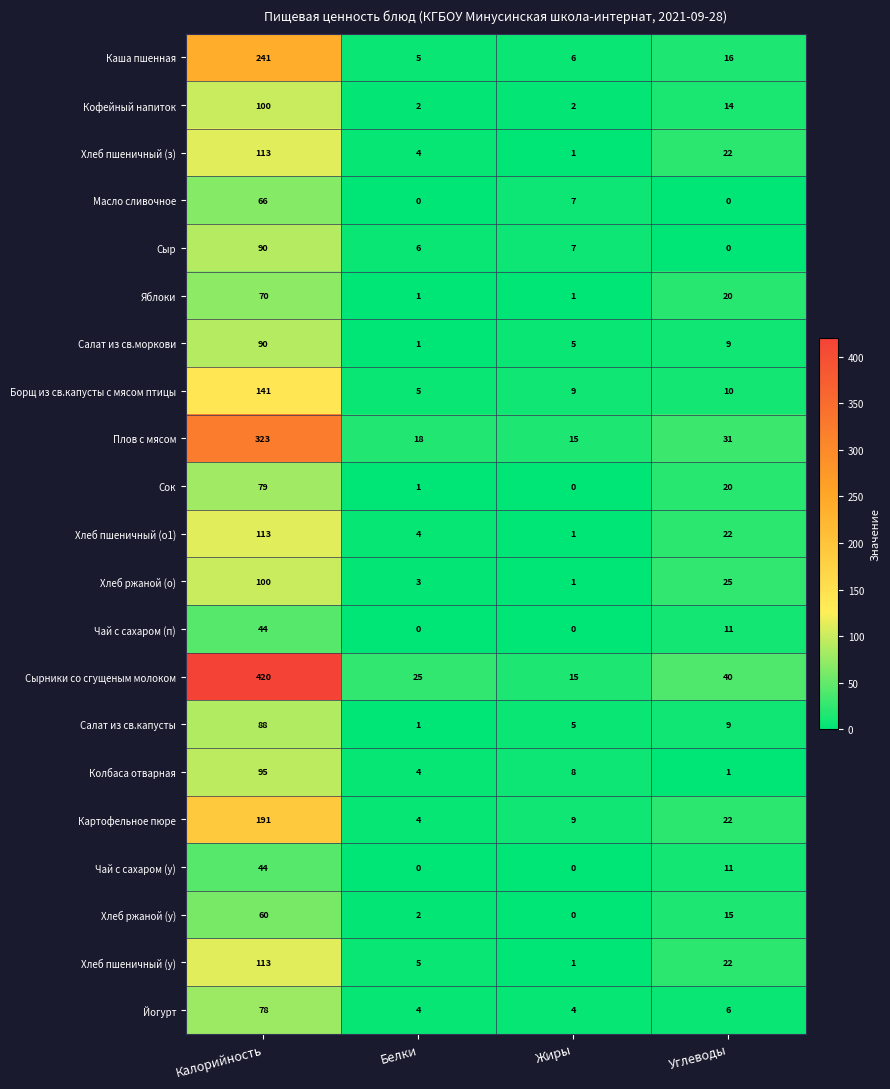

Which category has the highest value in the Колбаса отварная series?

Калорийность